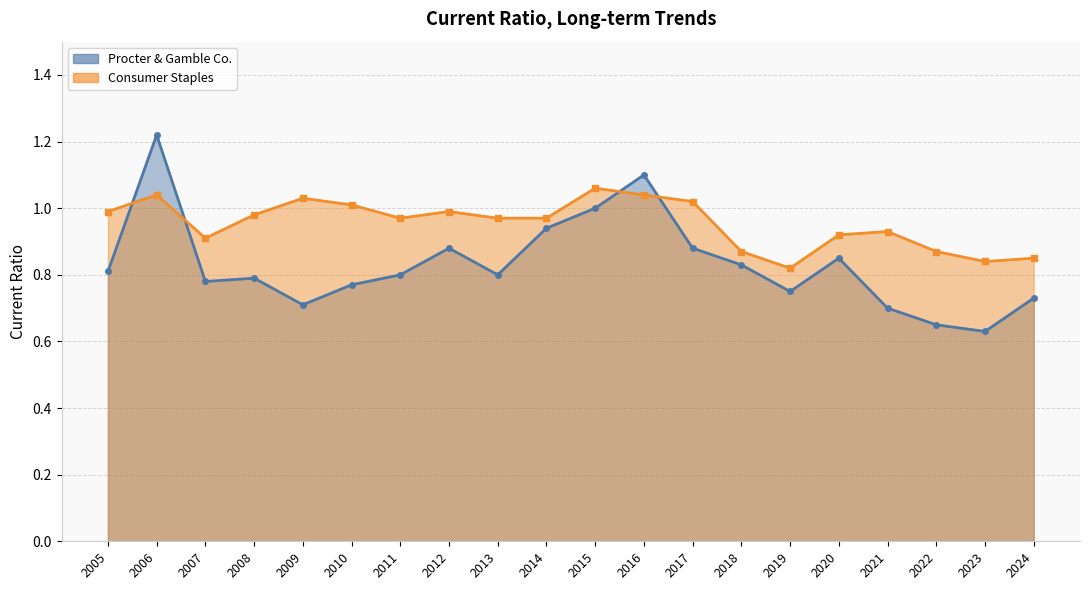

The value of Consumer Staples at 2012 is 0.4. True or false?

False